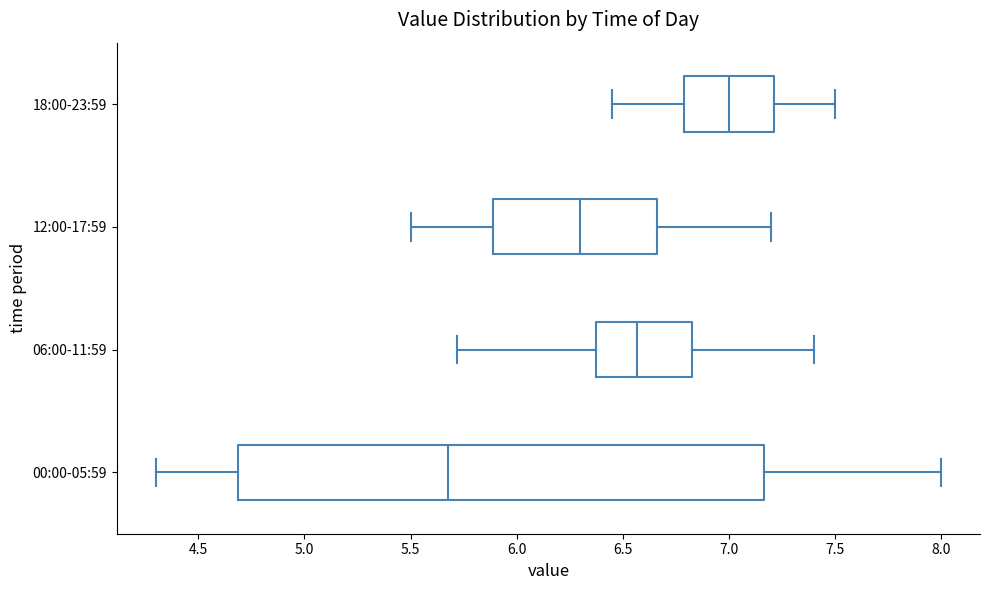

Which box has the furthest to the right median line?

18:00-23:59